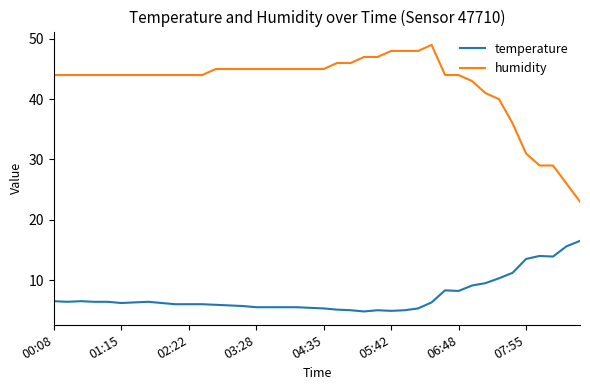

True or false: humidity and temperature intersect in this chart.

False